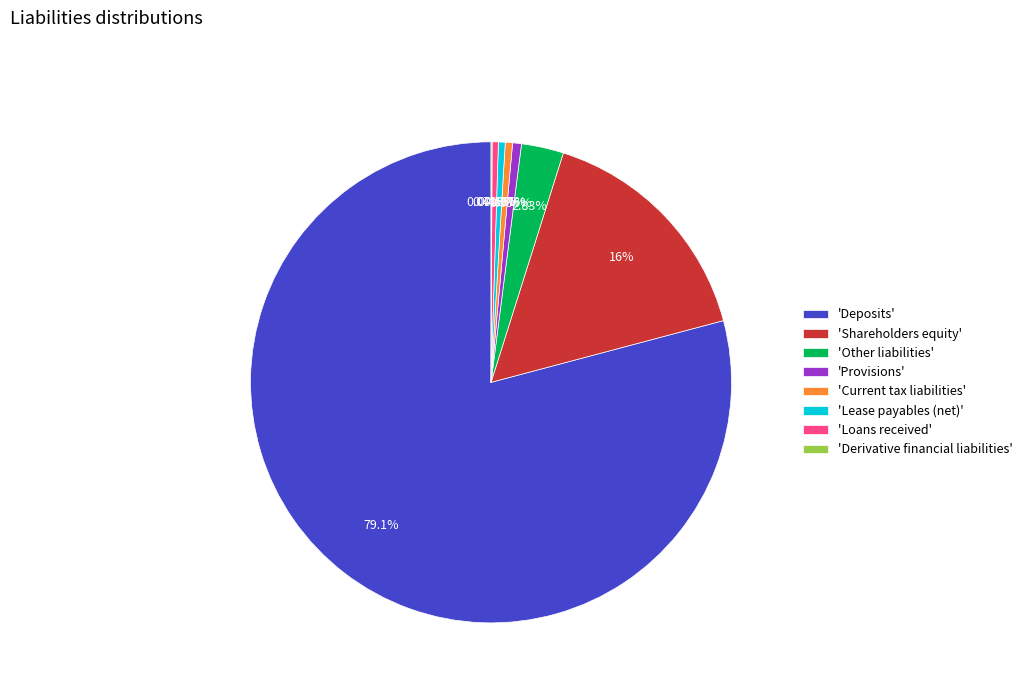

To the nearest percent, what is the difference between the largest and smallest slice percentages?

79%